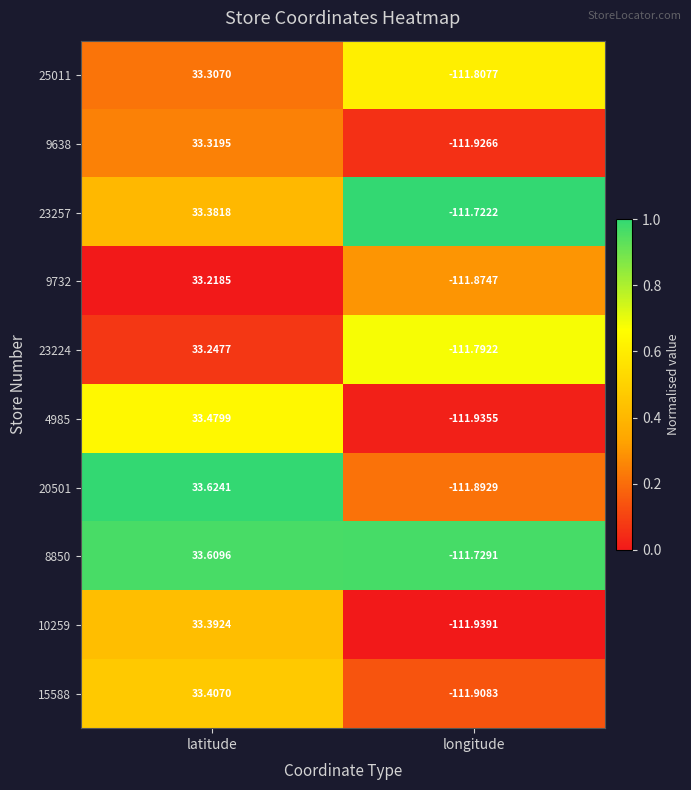

What is the total value across all series at latitude?

334.0